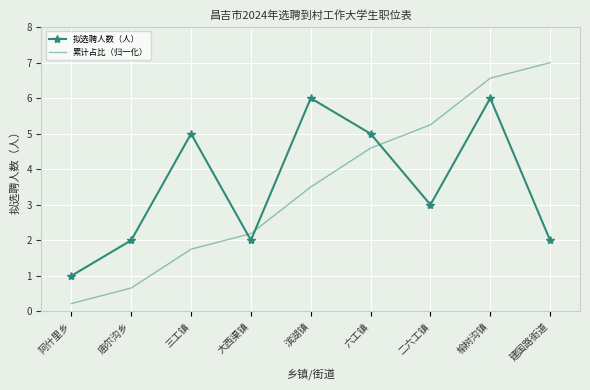

How many intersections are there between 累计占比（归一化） and 拟选聘人数（人）?

3